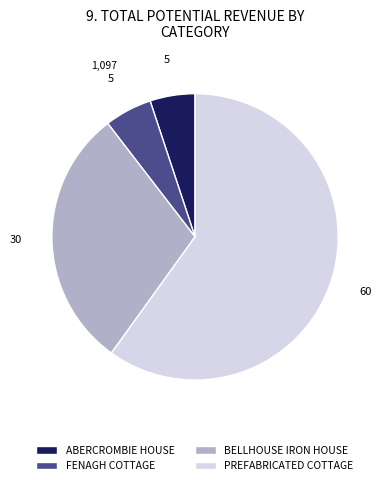

Which category has the biggest portion of the pie?

PREFABRICATED COTTAGE